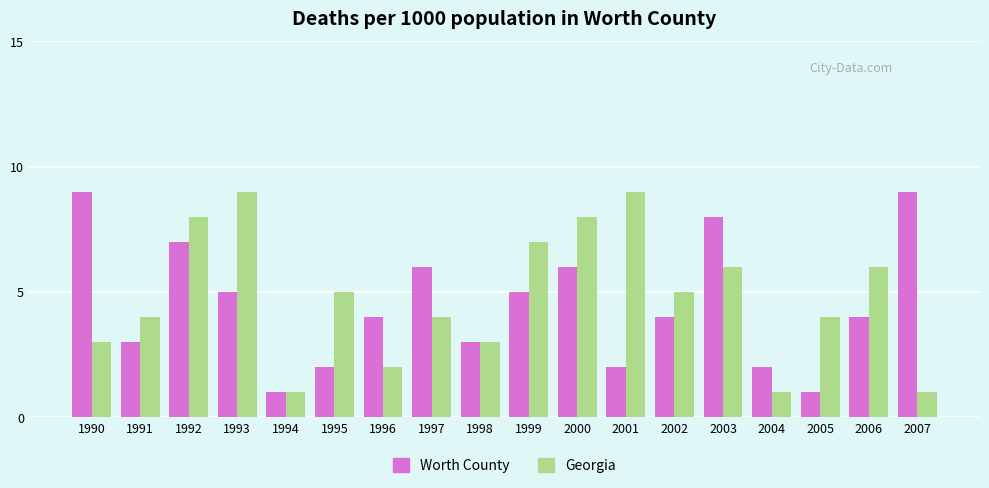

Where does the Georgia series first go above 5?

1992